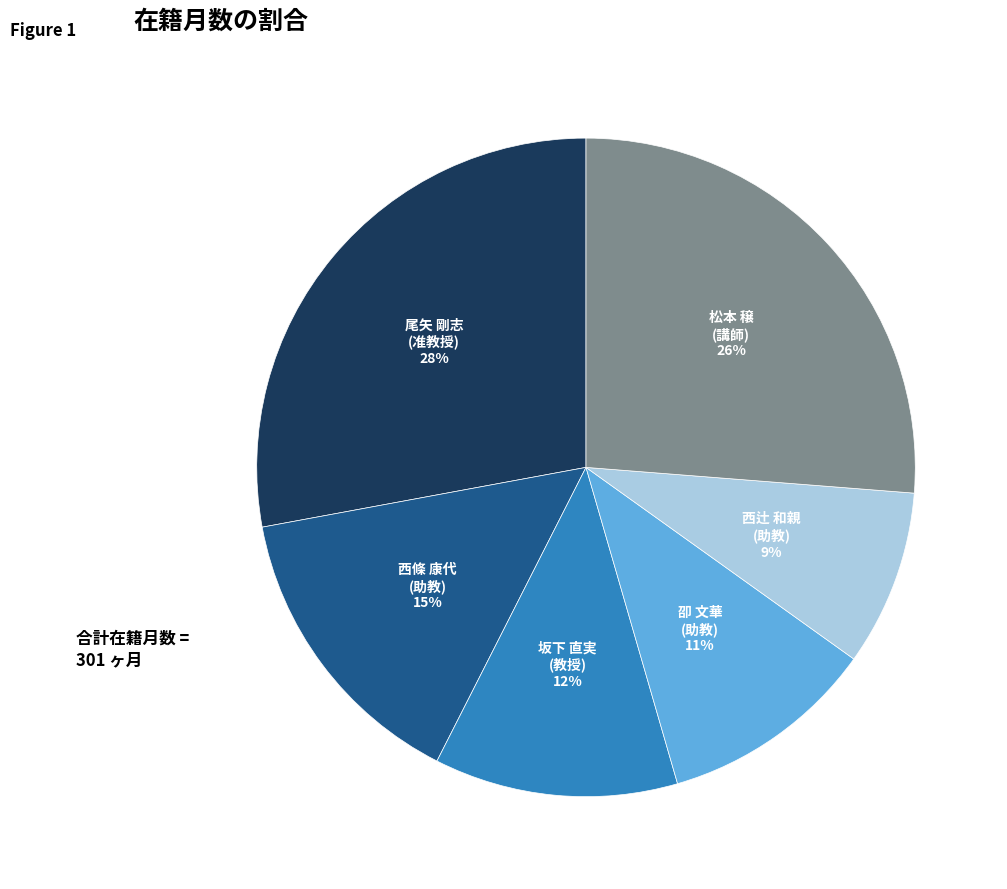

How many segments does this pie chart have?

6